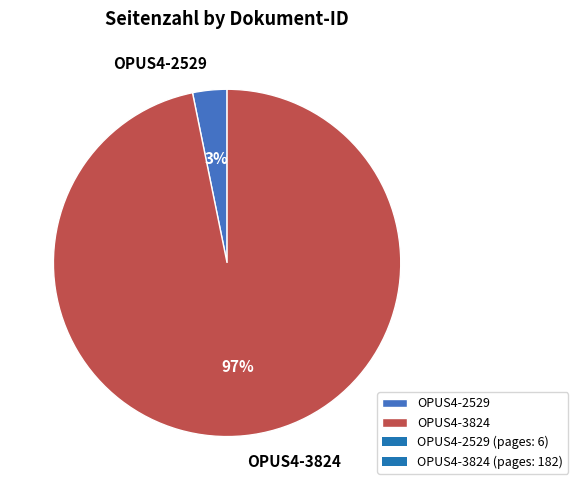

Rank the categories by value from lowest to highest.

OPUS4-2529, OPUS4-3824